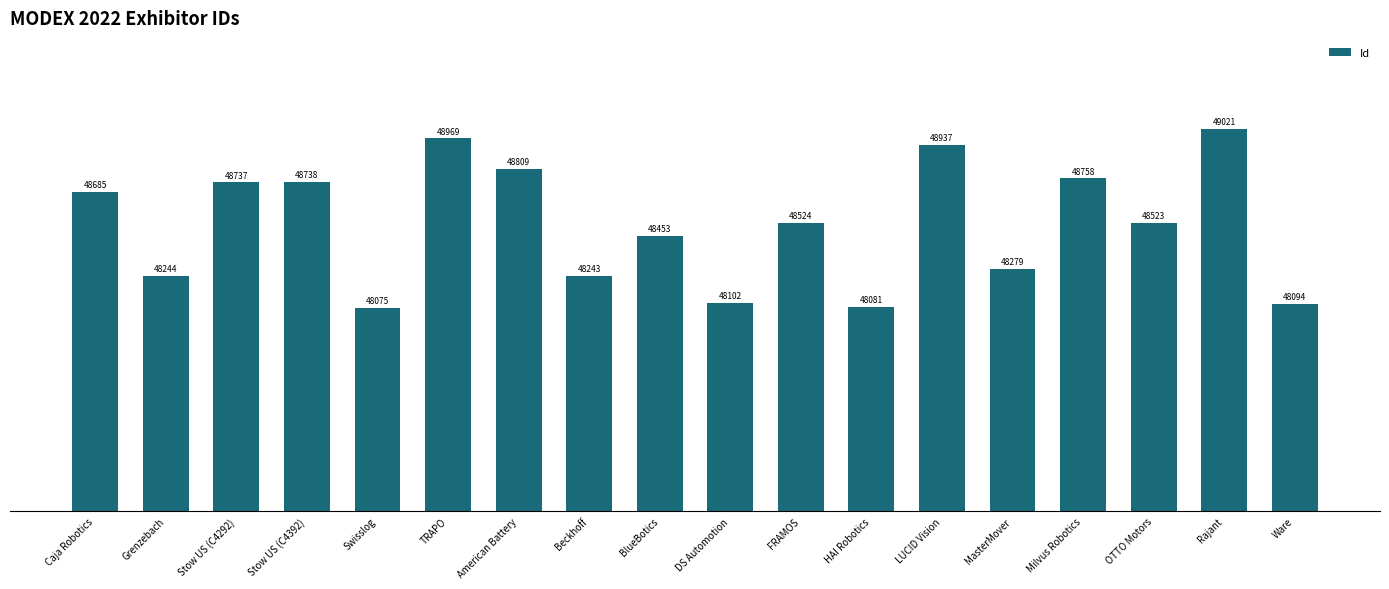

What position from the left is OTTO Motors?

16